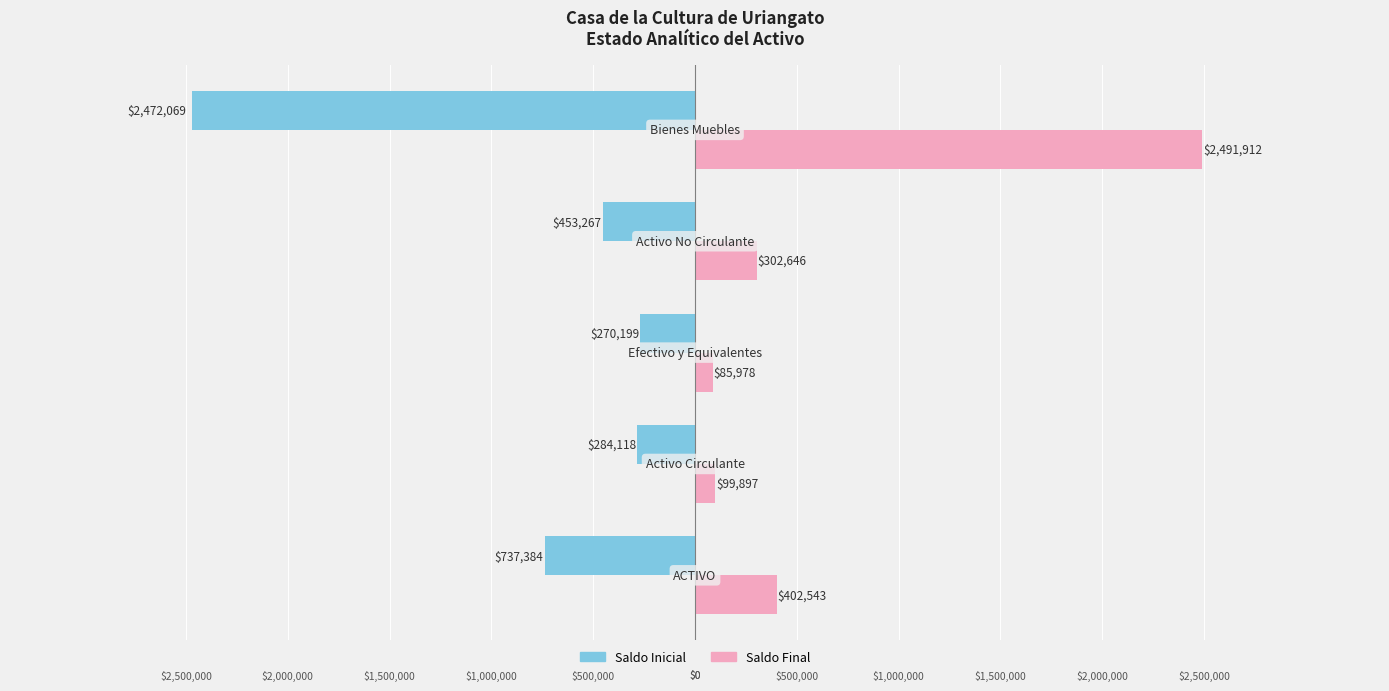

What are all the series names shown in the legend?

Saldo Inicial, Saldo Final